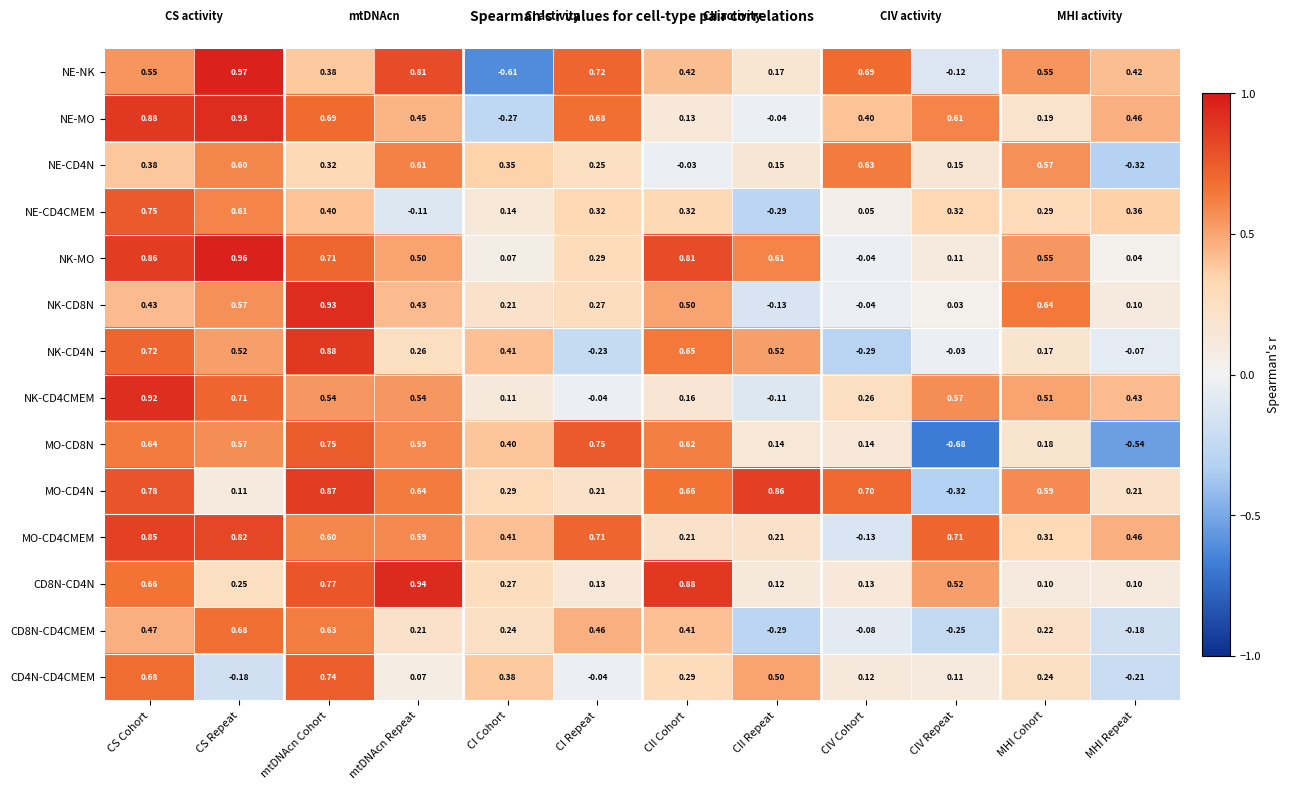

At which label does MO-CD8N reach its minimum?

CIV Repeat